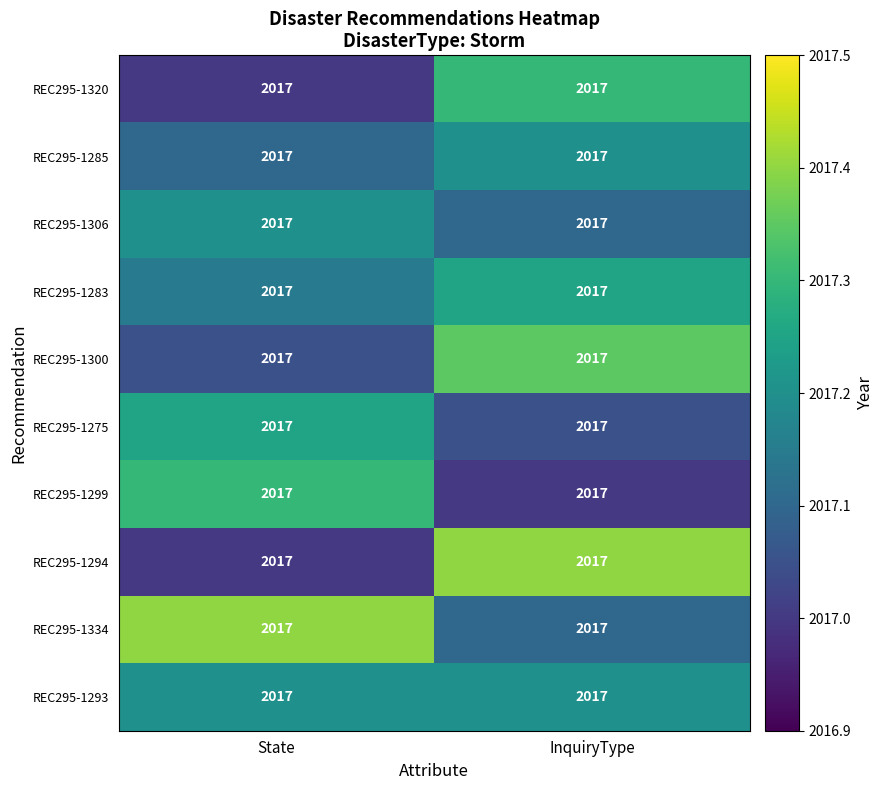

What is the sum of the REC295-1275 values at InquiryType and State?

4034.3